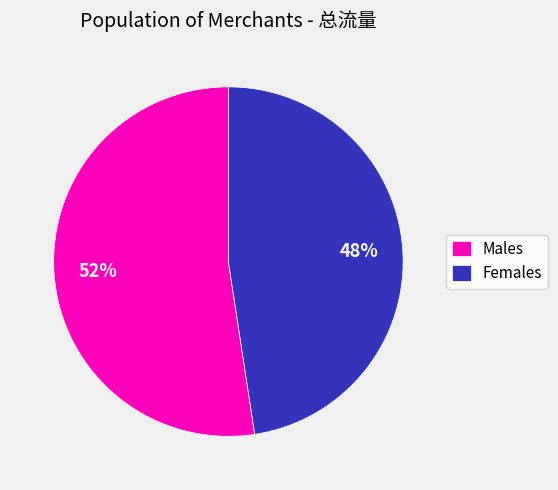

Combined, do Males and Females account for over 50%?

Yes